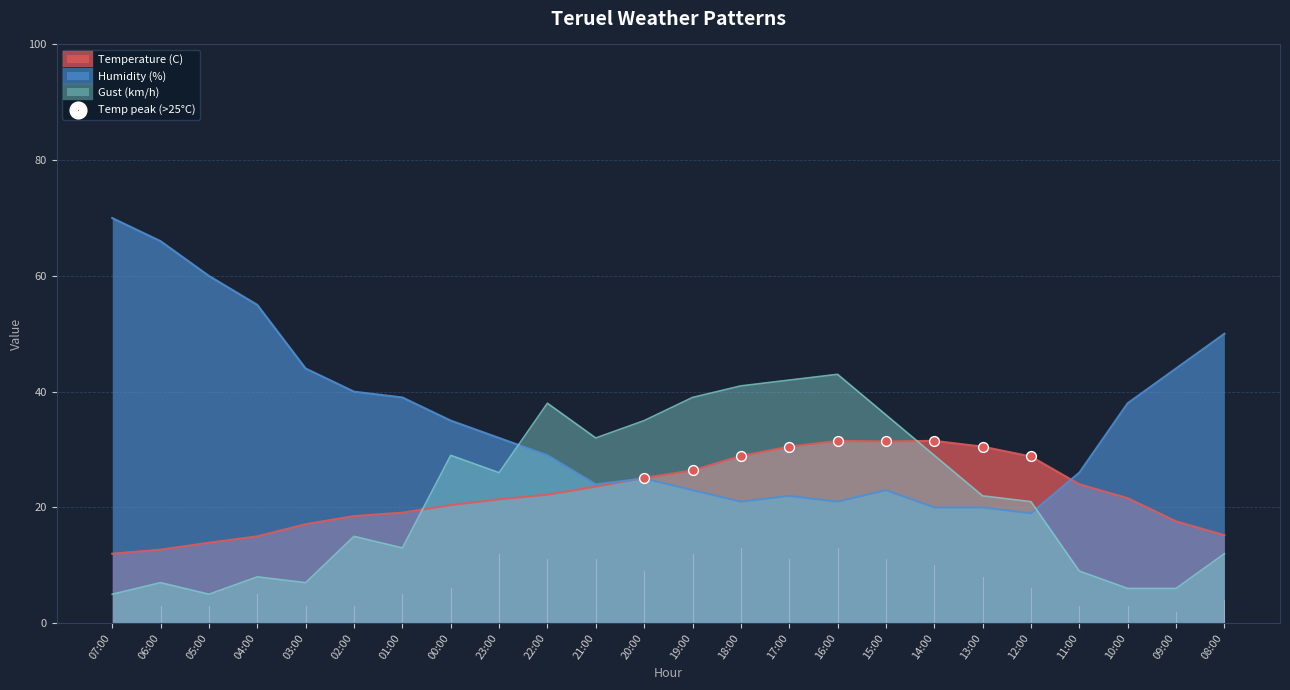

What is the difference between the highest and lowest values at 08:00?

38.0